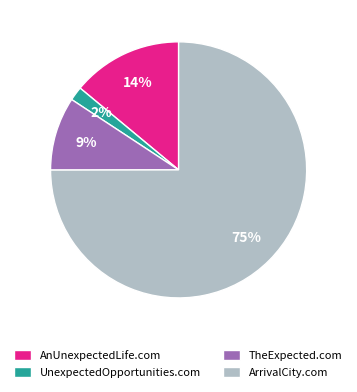

What is the largest slice in the pie chart?

ArrivalCity.com